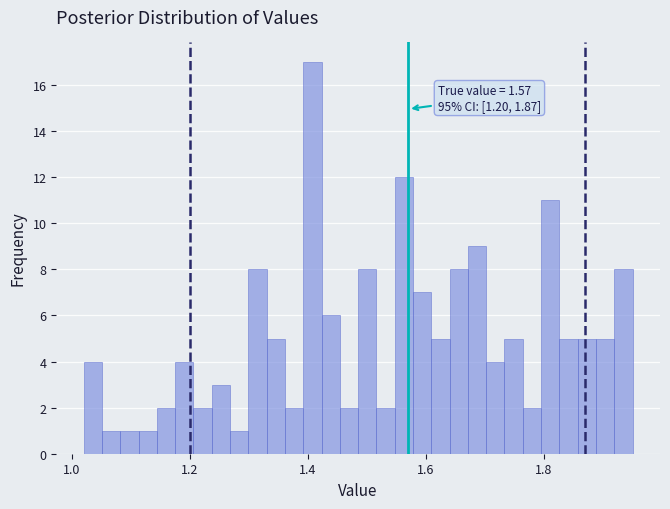

Read against the x-axis, roughly where is the centre of the tallest bar?

1.40